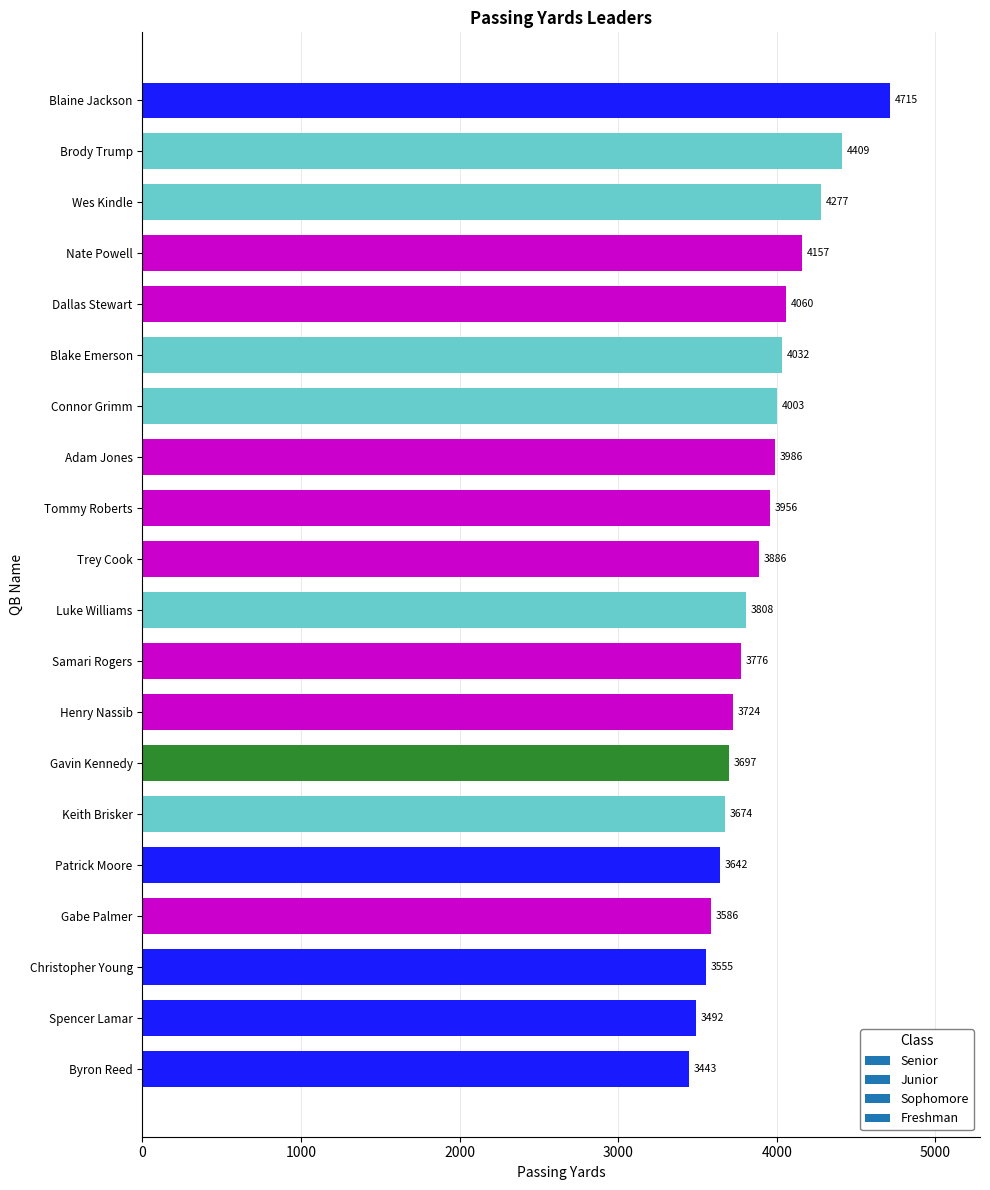

What is the difference between the second highest and second lowest values?

917